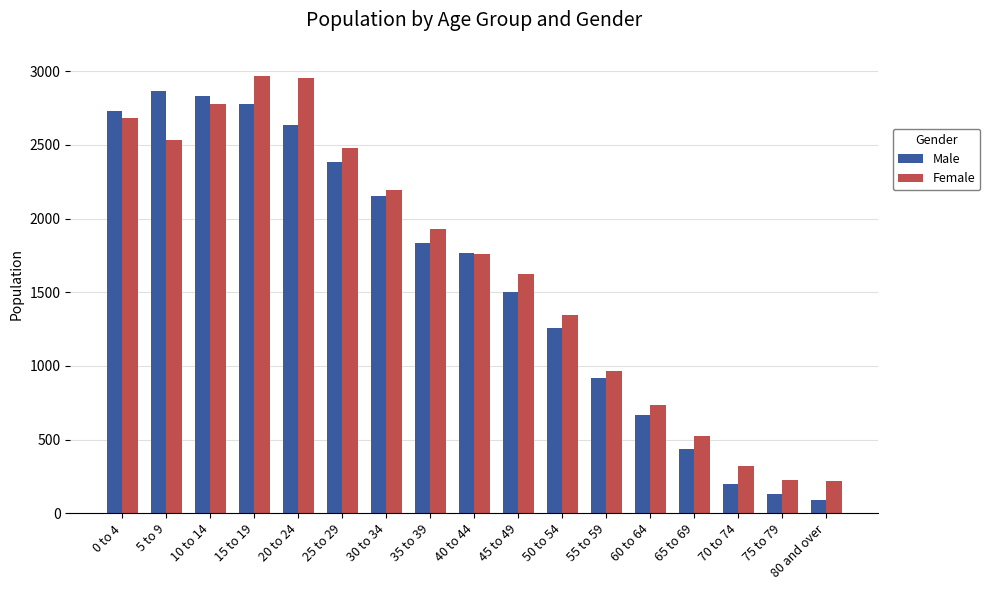

How many series are shown in this chart?

2